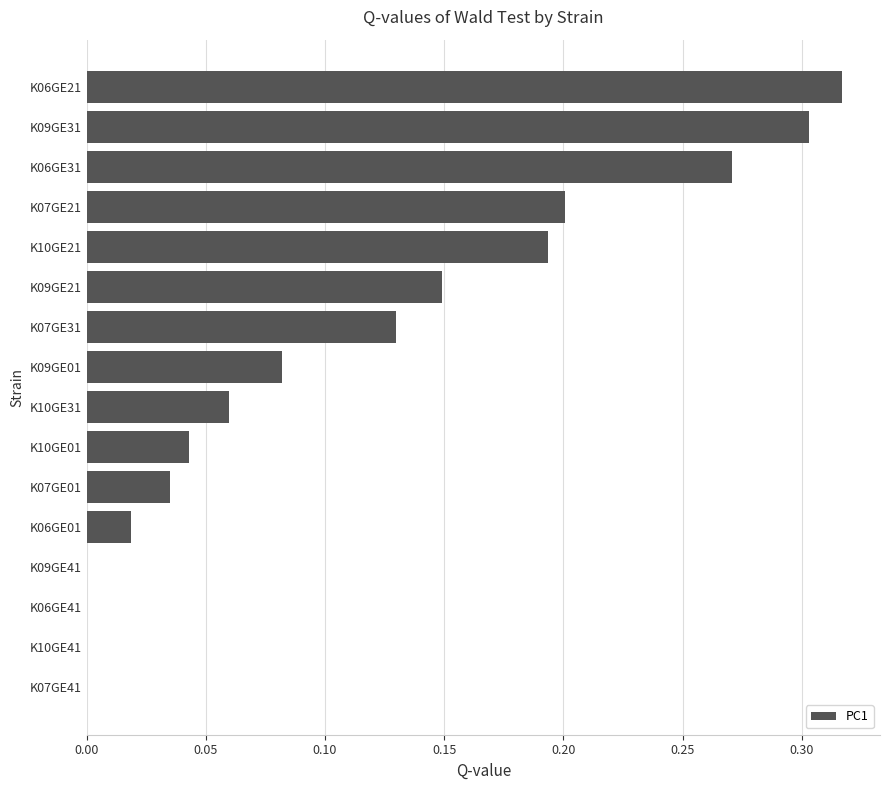

The value at K07GE41 is 0.0. True or false?

True